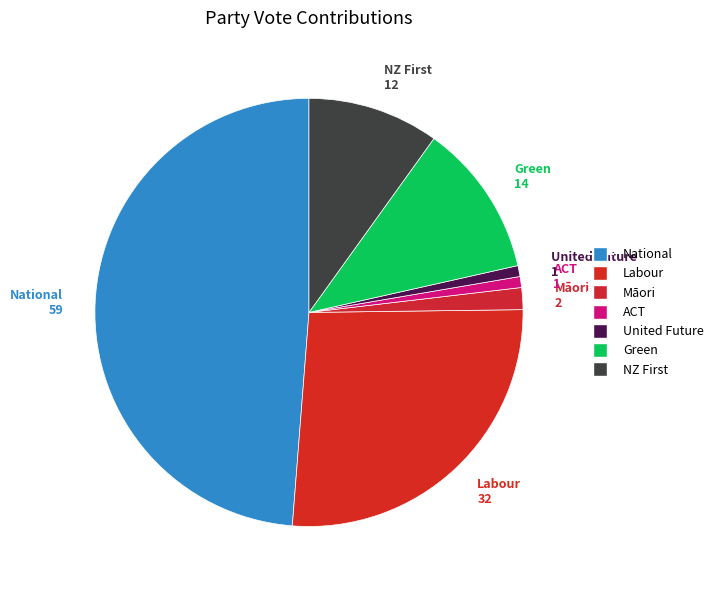

Which slice is the smallest?

ACT